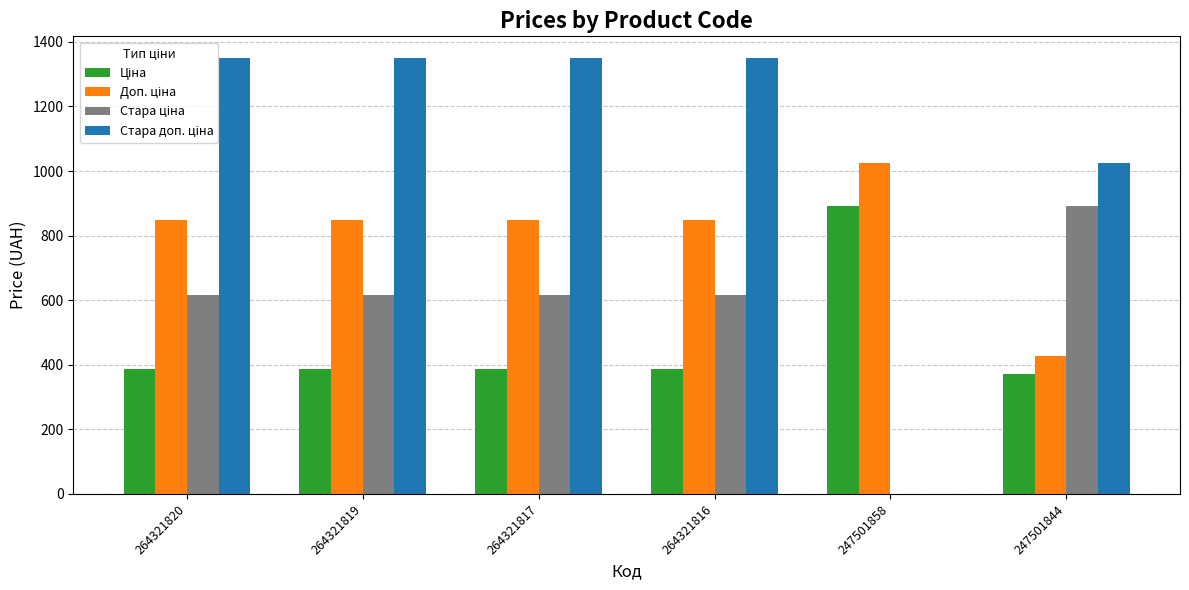

What is the total value across all series at 264321819?

3200.8